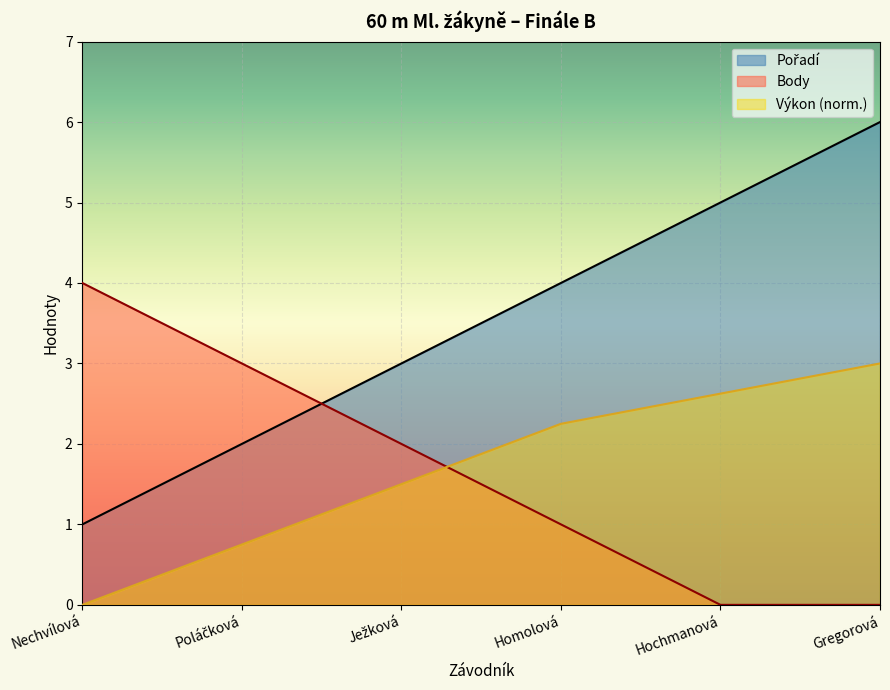

Reading left to right, extract all data points from this chart.

Pořadí: 1.0	2.0	3.0	4.0	5.0	6.0
Výkon: 0.0	0.7	1.5	2.2	2.6	3.0
Body: 4.0	3.0	2.0	1.0	0.0	0.0